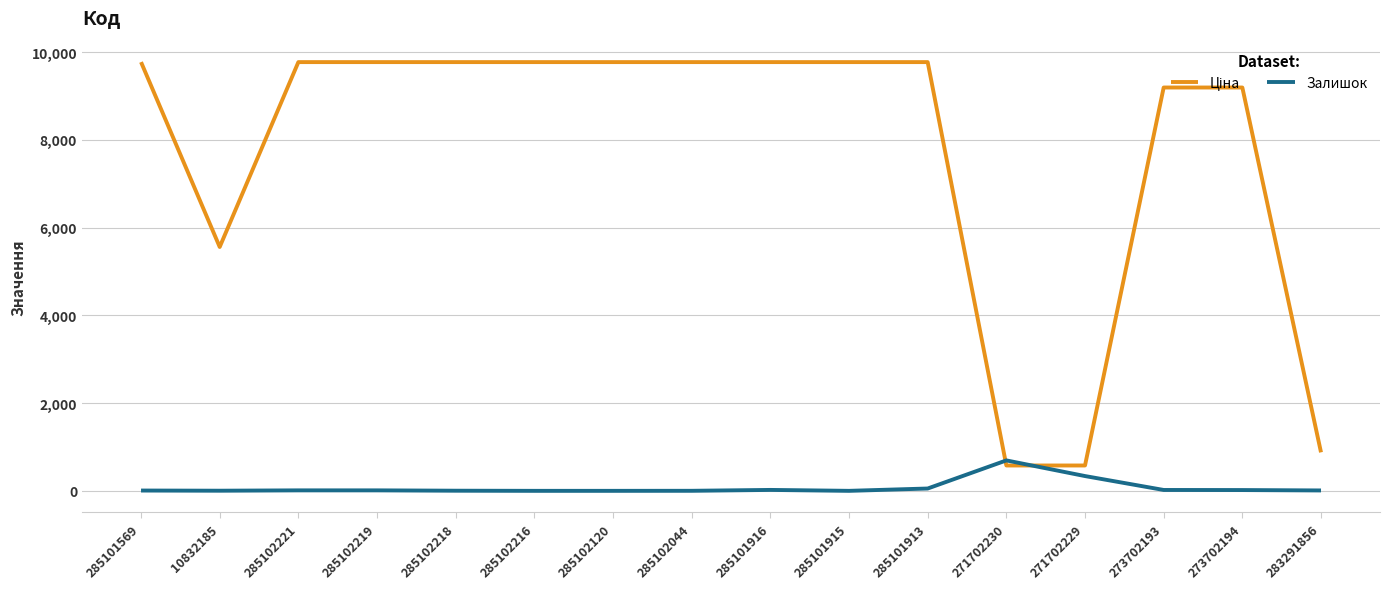

What is the difference between the maximum and minimum values in the Залишок series?

694.0